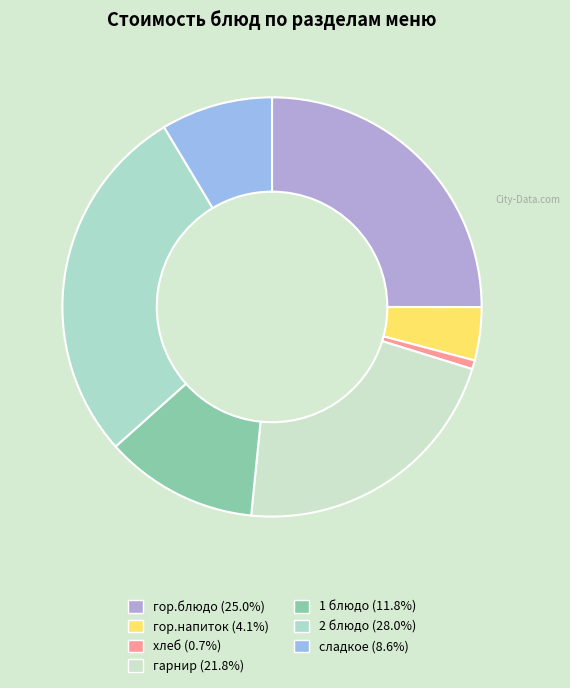

What percentage do сладкое and 2 блюдо together represent?

36.6%